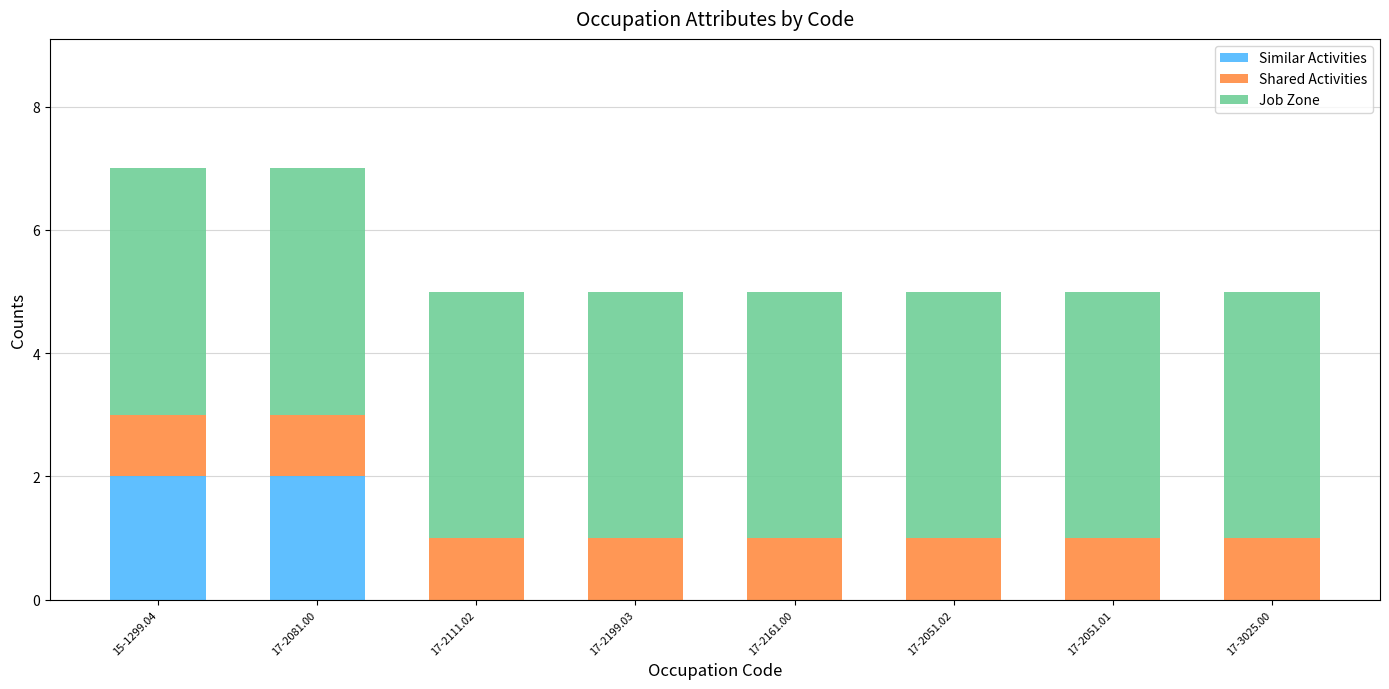

What is the total value across all series at 15-1299.04?

7